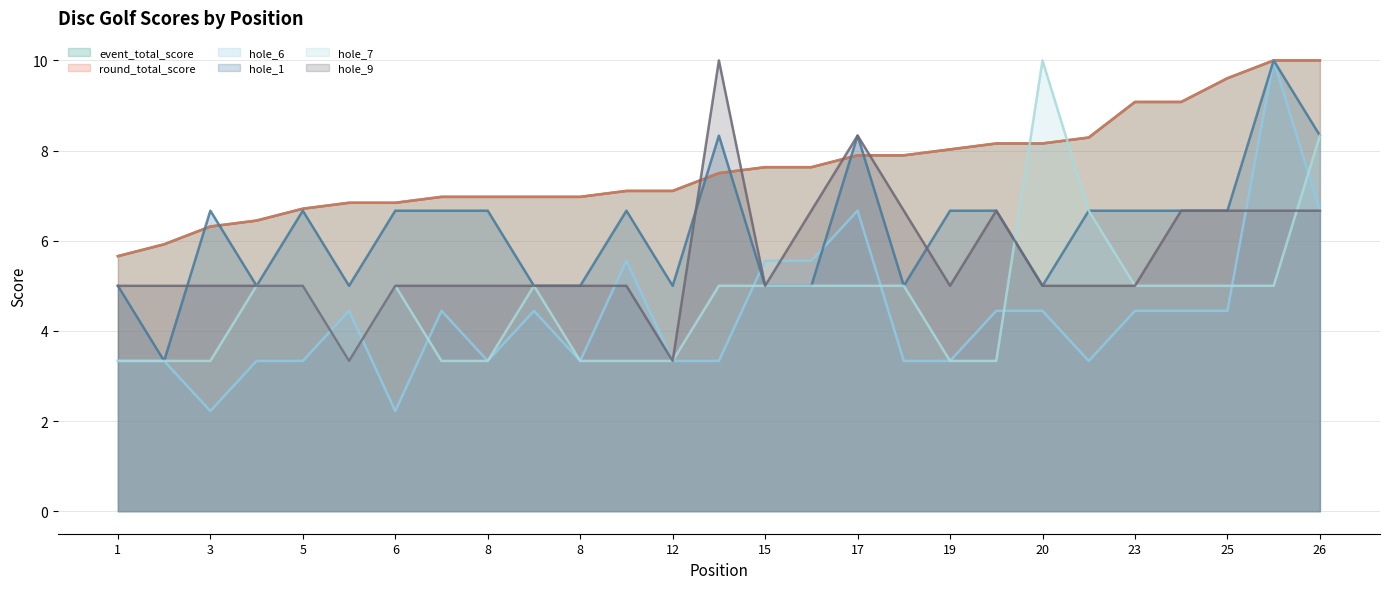

What is the minimum value for hole_1?

3.3